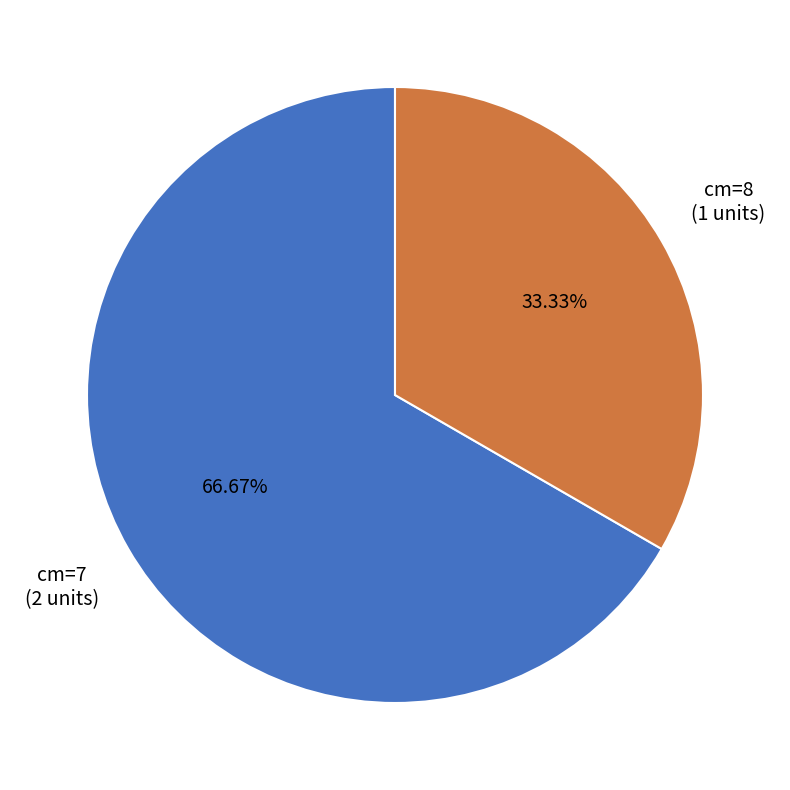

Count the number of slices in the pie.

2